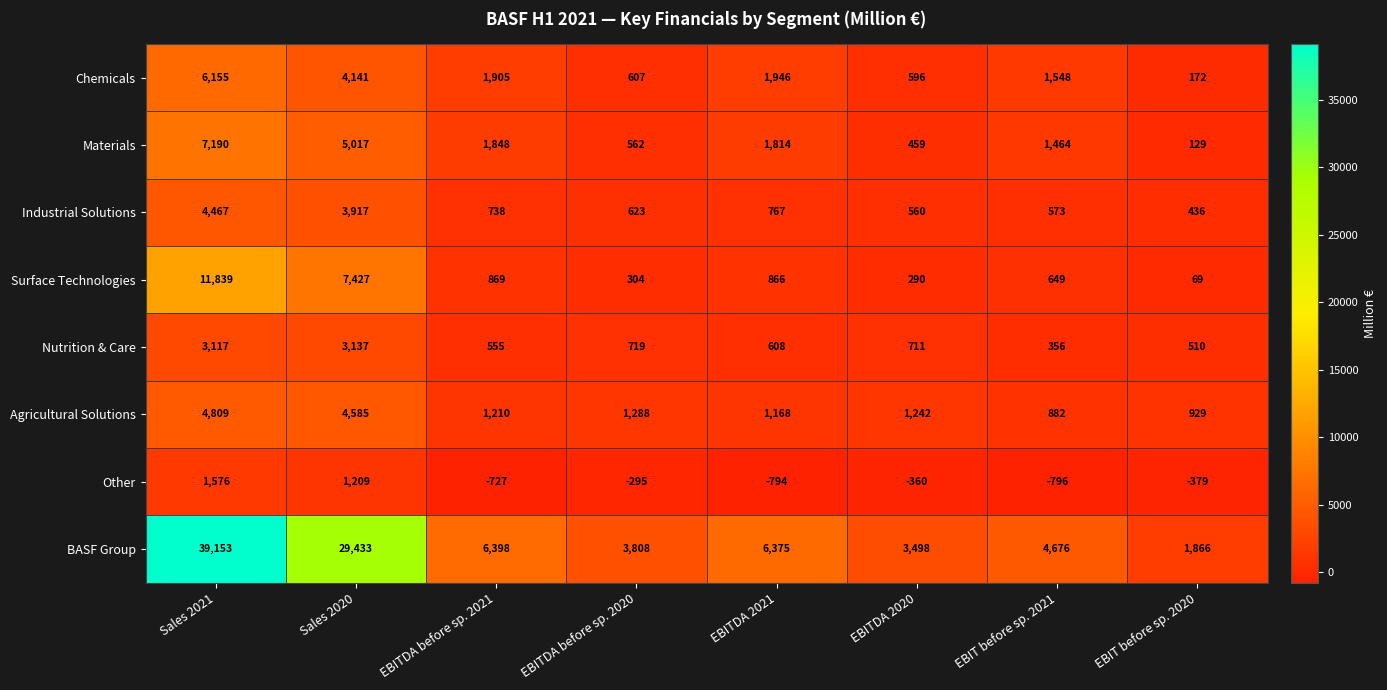

What is the sum of the Materials values at Sales 2020 and EBITDA before sp. 2021?

6865